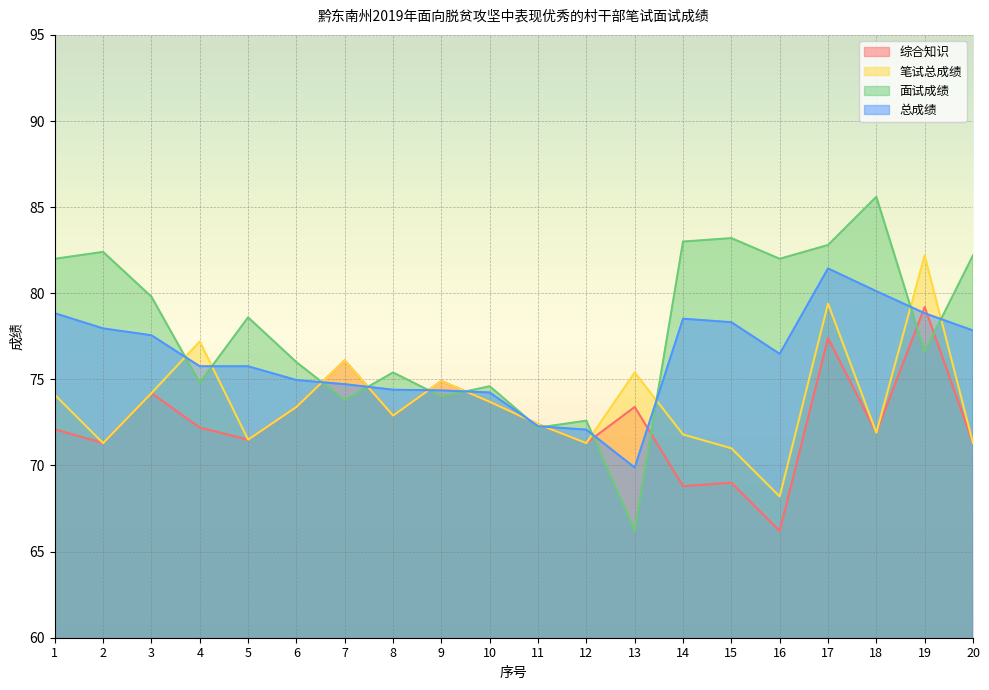

How many lines are shown in the chart?

4